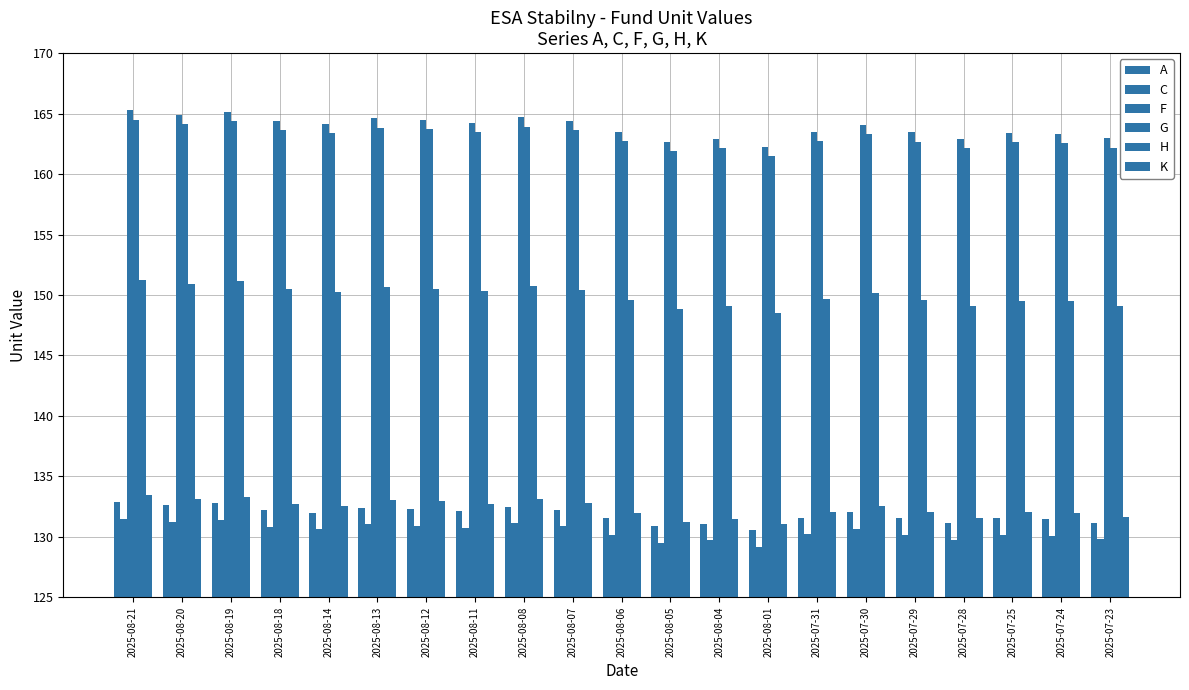

The F series shows 237.5 at 2025-08-08. True or false?

False